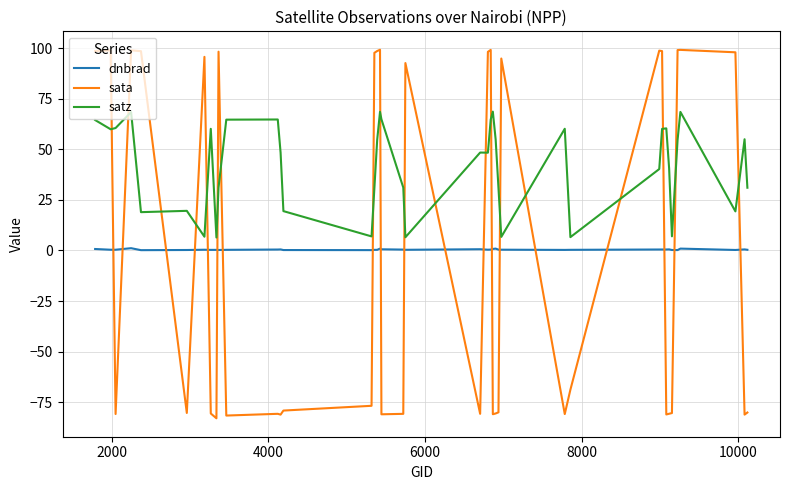

List the series in order of their peak value, lowest first.

dnbrad, satz, sata